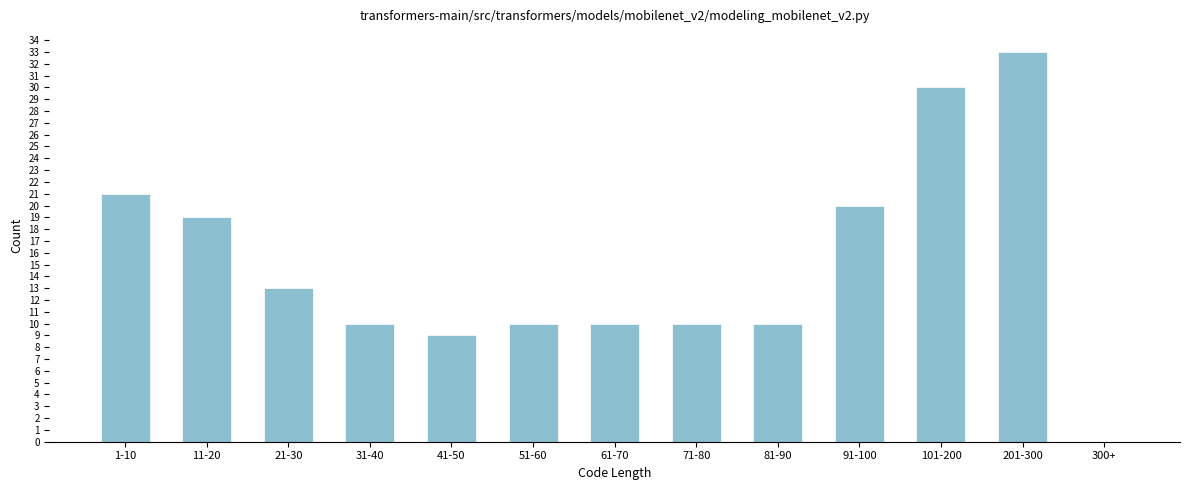

Reading left to right, transcribe all the data shown in this chart.

1-10=21	11-20=19	21-30=13	31-40=10	41-50=9	51-60=10	61-70=10	71-80=10	81-90=10	91-100=20	101-200=30	201-300=33	300+=0